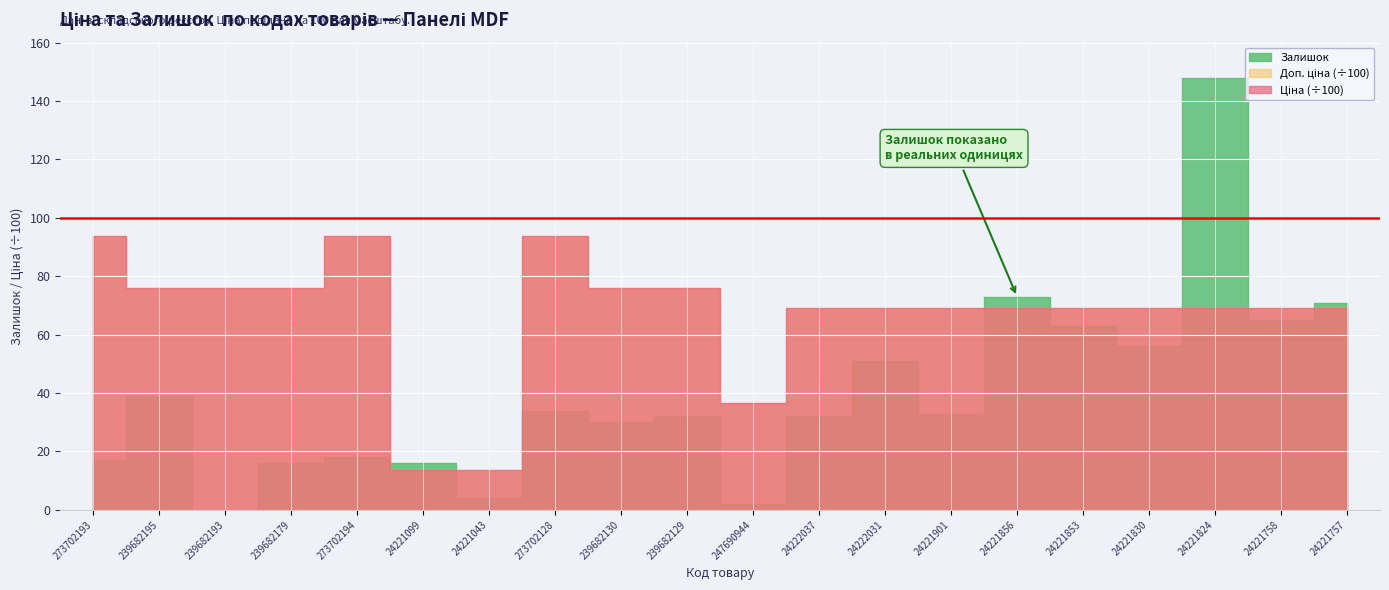

True or false: Залишок and Доп. ціна intersect in this chart.

False